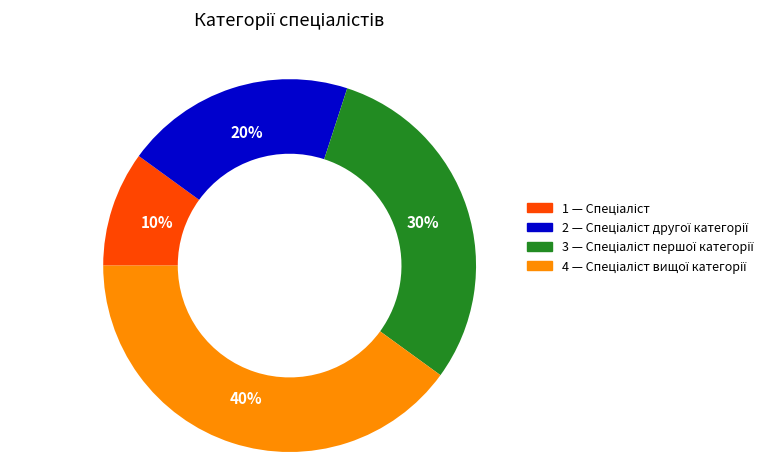

How many slices are in this pie chart?

4